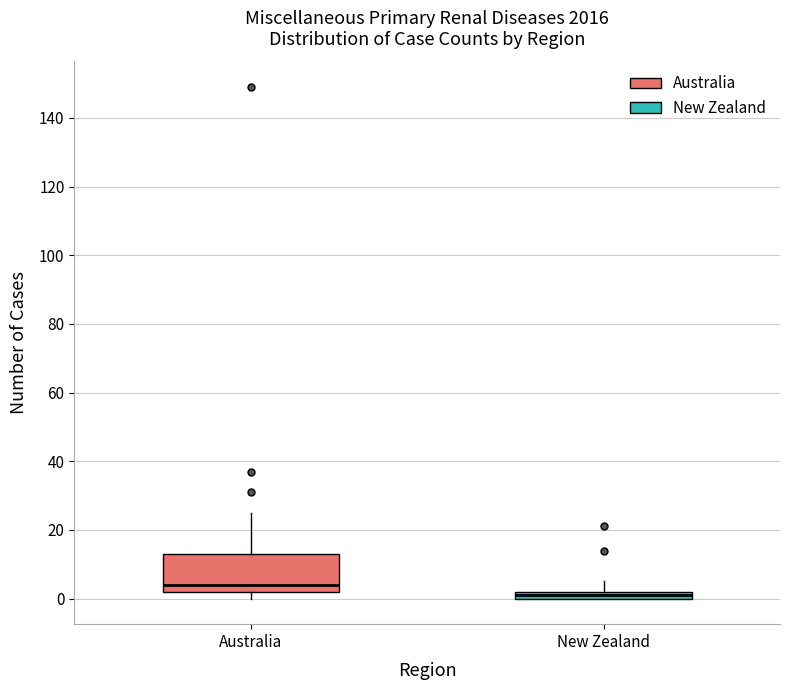

Comparing the boxes themselves (not the whiskers), which one is the tallest?

Australia